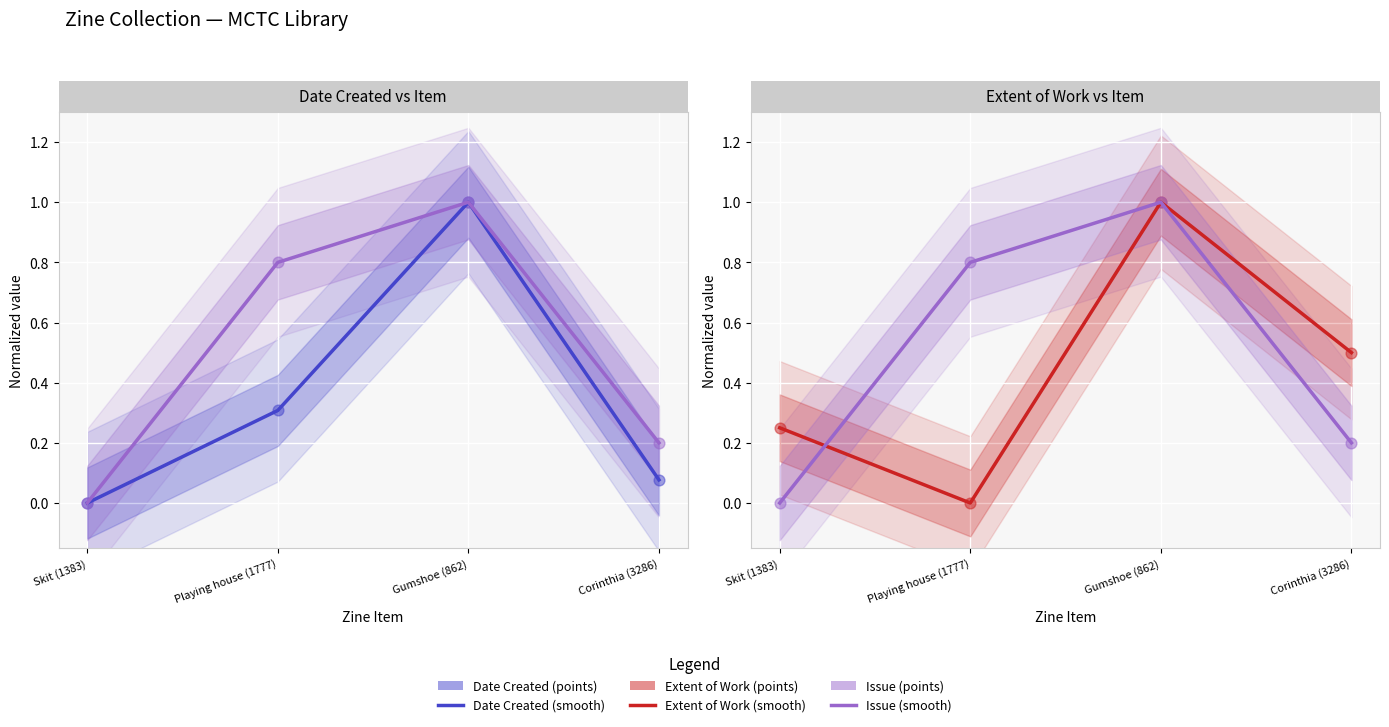

What are all the series names shown in the legend?

Date Created (smooth), Issue (smooth), Date Created (points), Issue (points), Extent of Work (smooth), Extent of Work (points)